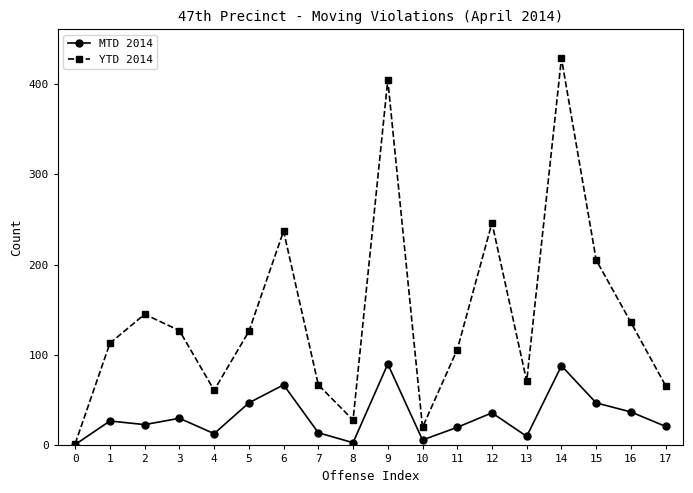

Which series has the largest total across all categories?

YTD 2014